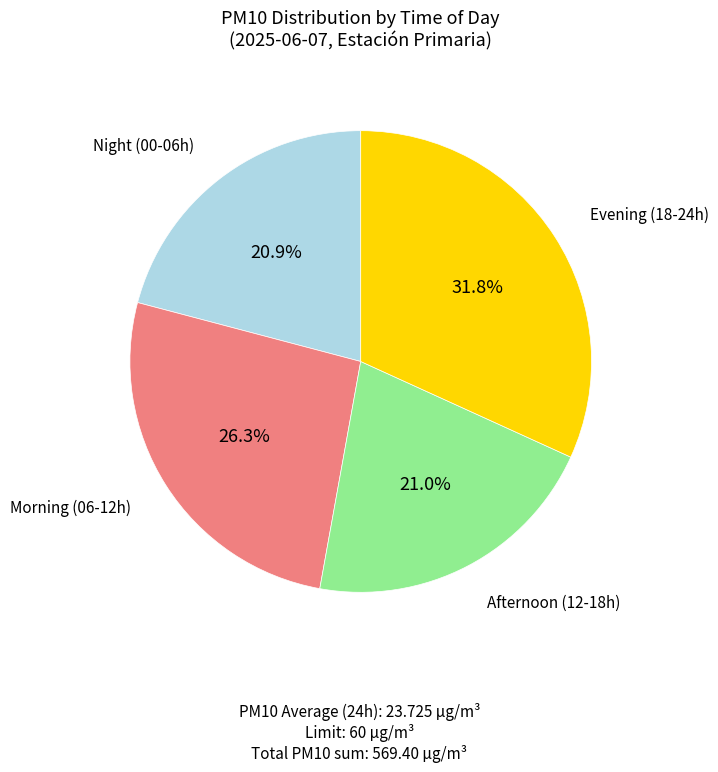

Is there a majority slice in this chart?

No